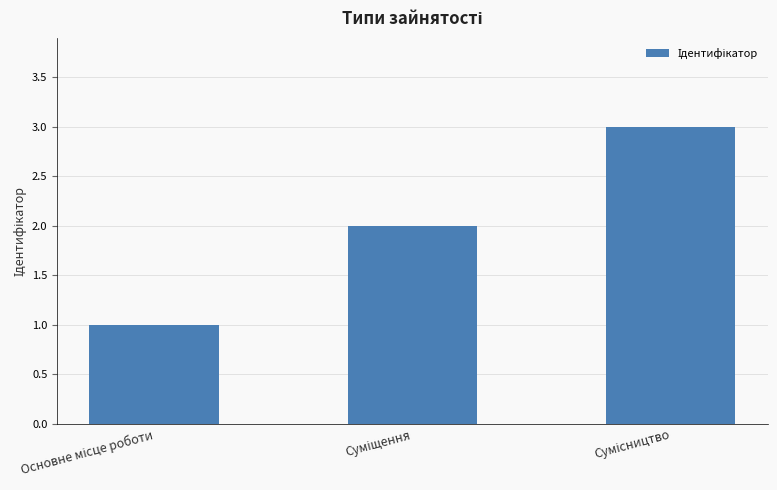

How many categories are shown in the chart?

3